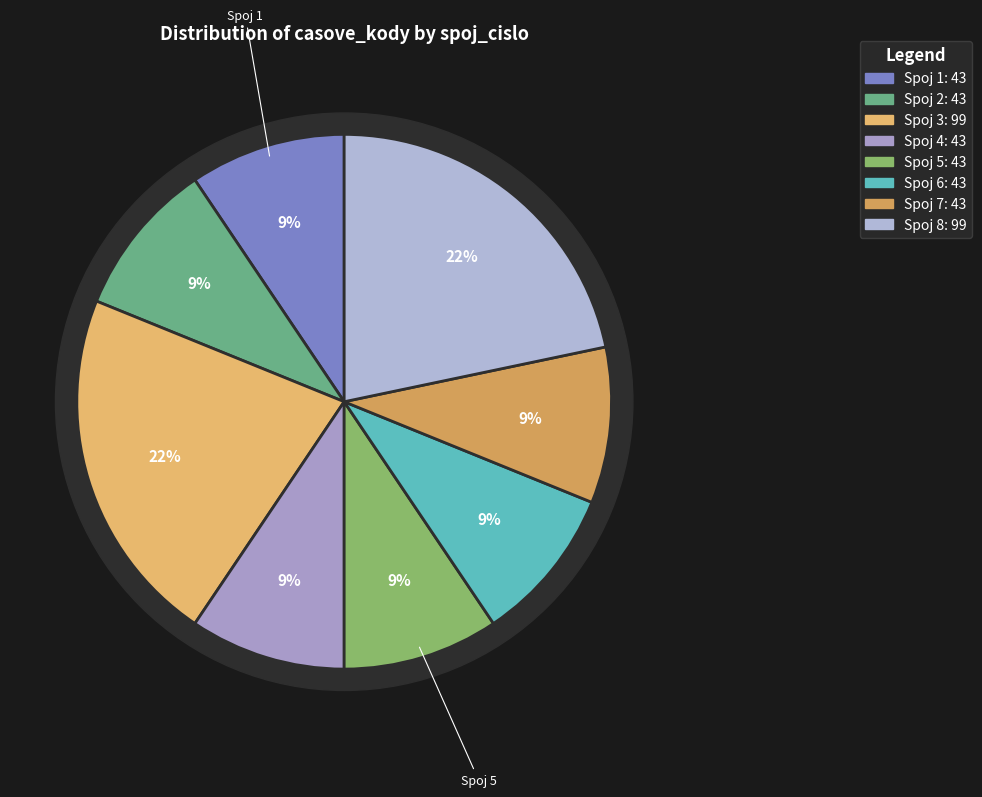

Which has a higher value, 7 or 2?

7